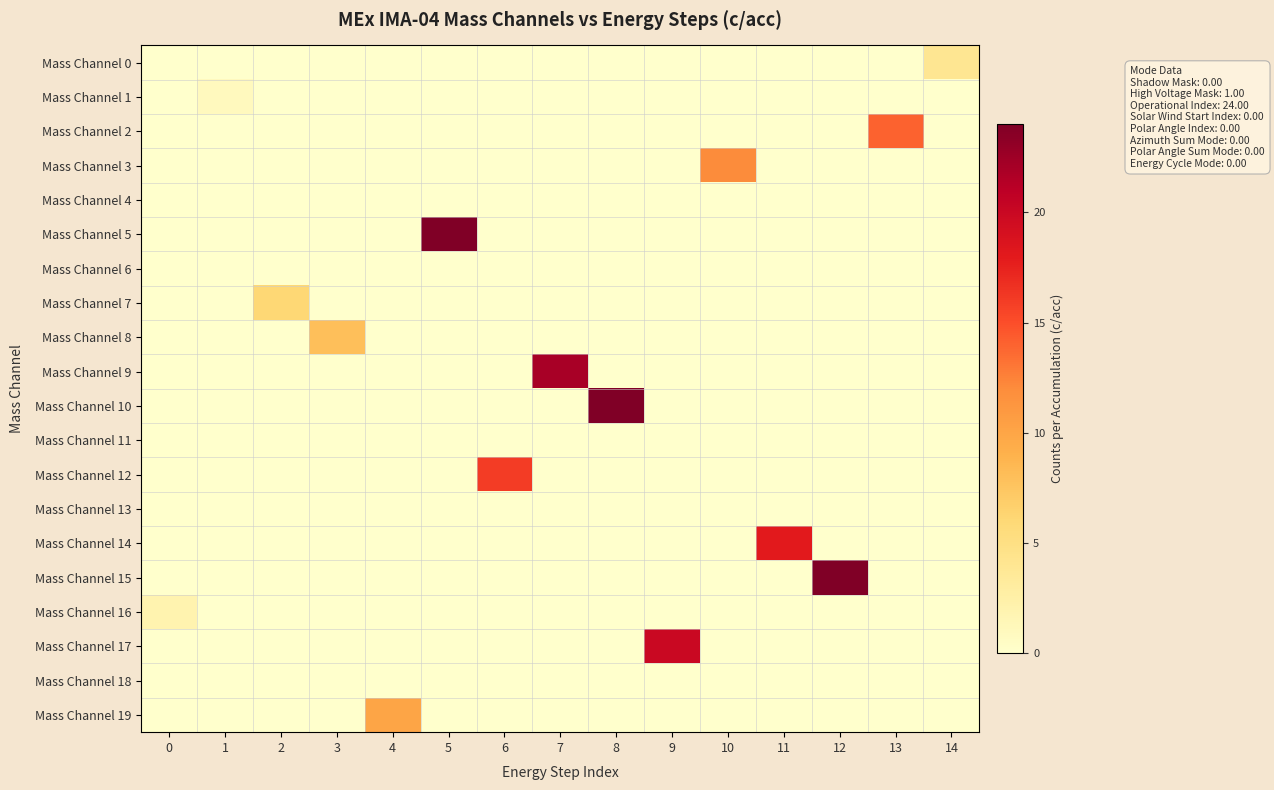

Which series has the largest total across all categories?

Mass Channel 5